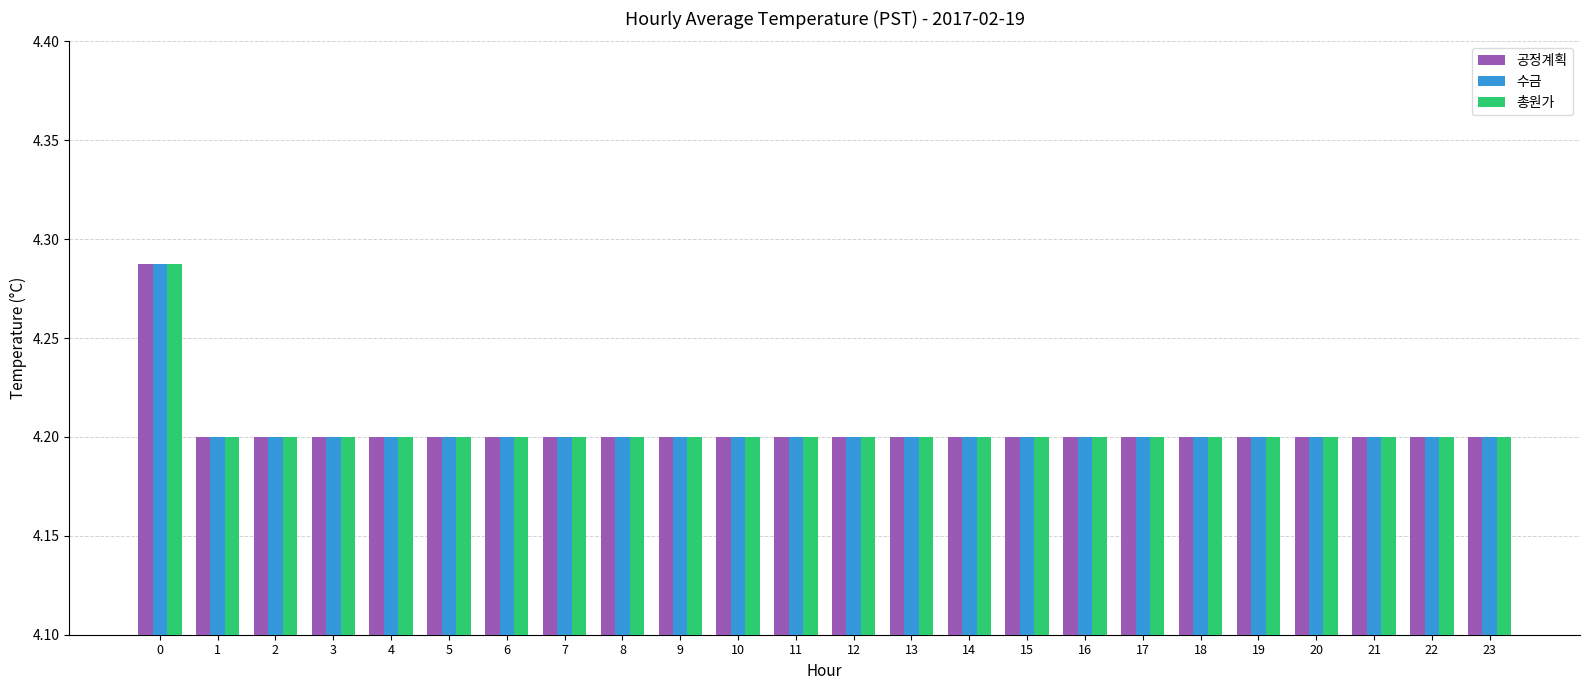

How many data points does each series have?

24